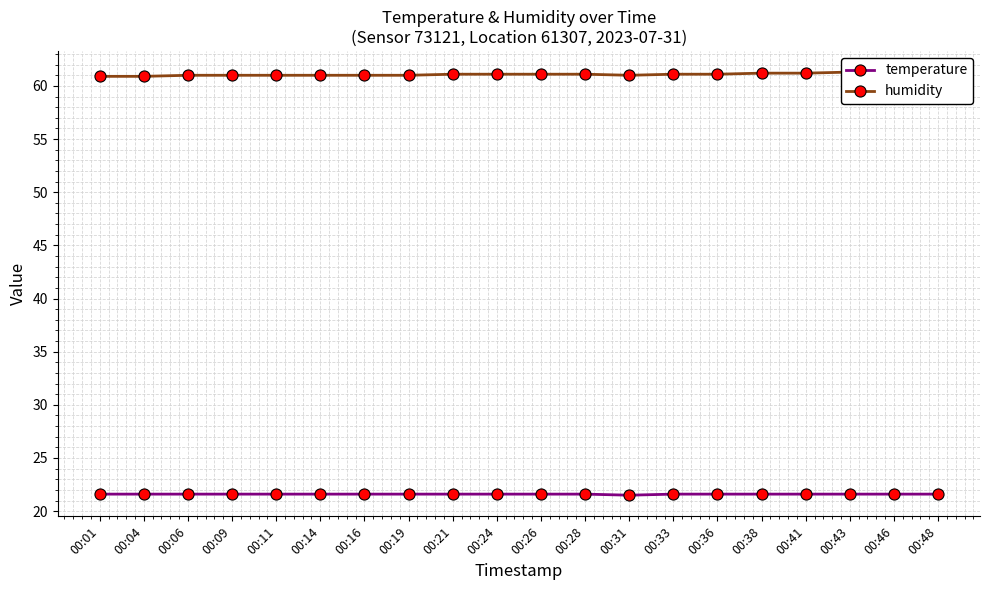

Which category has the highest value in the humidity series?

00:43